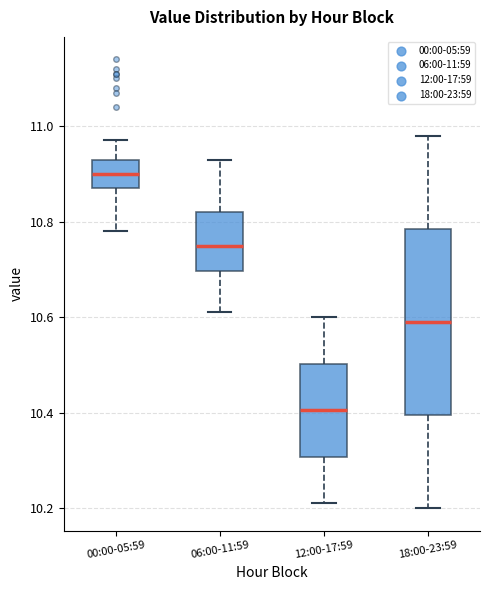

Where does the median line of the box for 06:00-11:59 sit on the y-axis? The values are not printed on the chart, so give them approximately, as read against the axis.

10.76